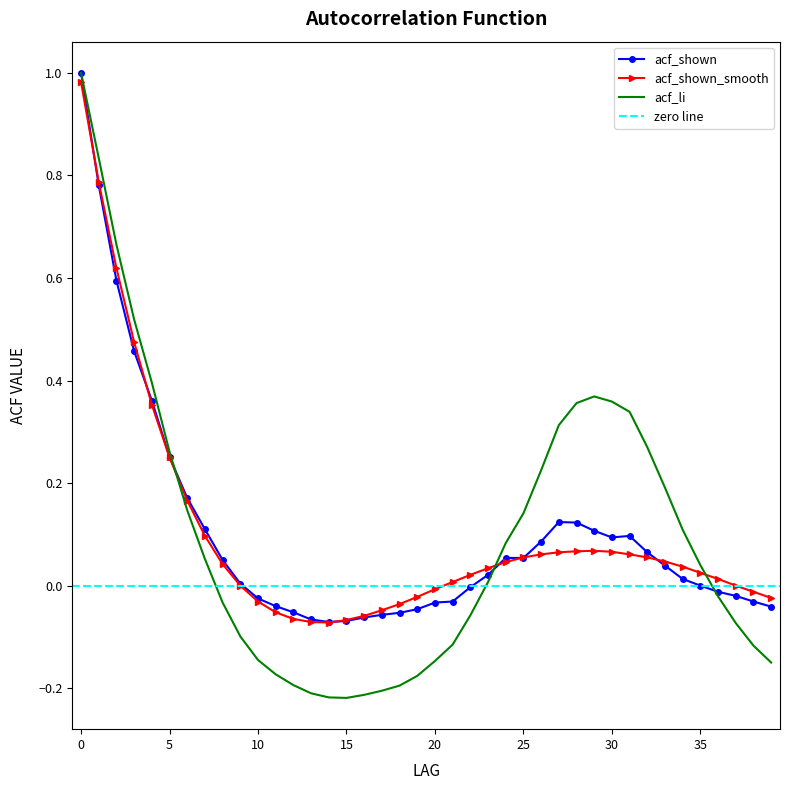

Where is the first local minimum for acf_shown_smooth?

14